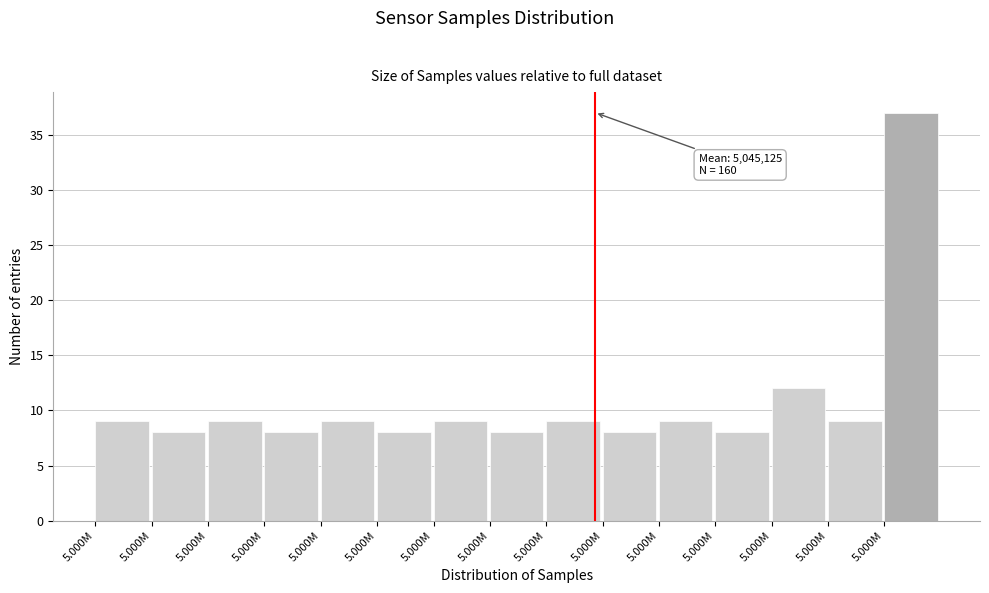

Does the chart contain any negative values?

No